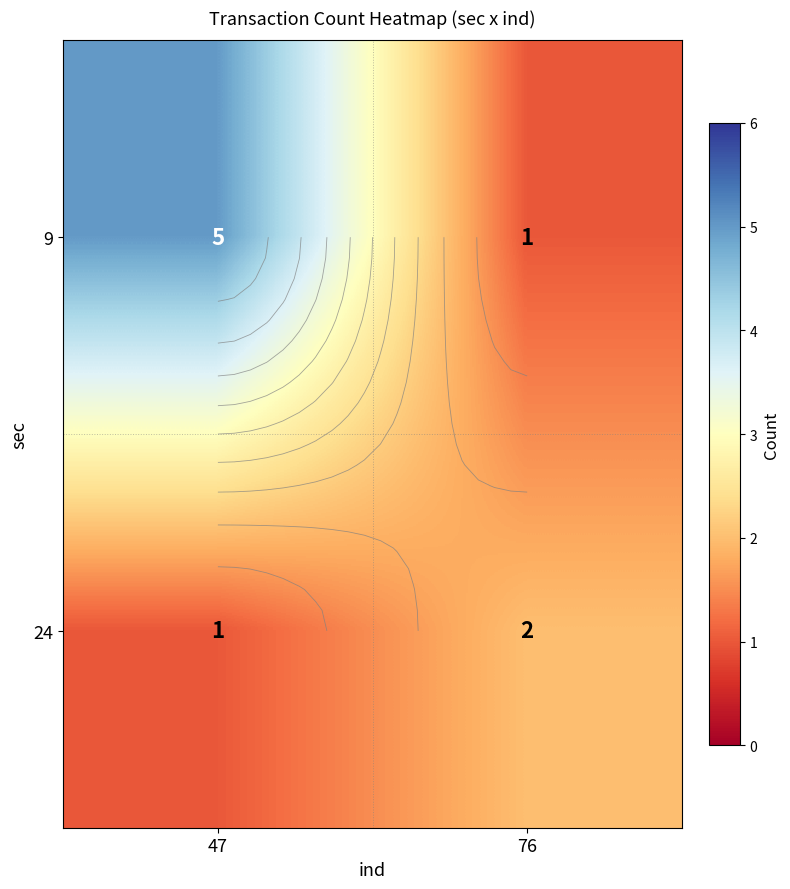

Count the 24 values in the range 1 to 2.

2